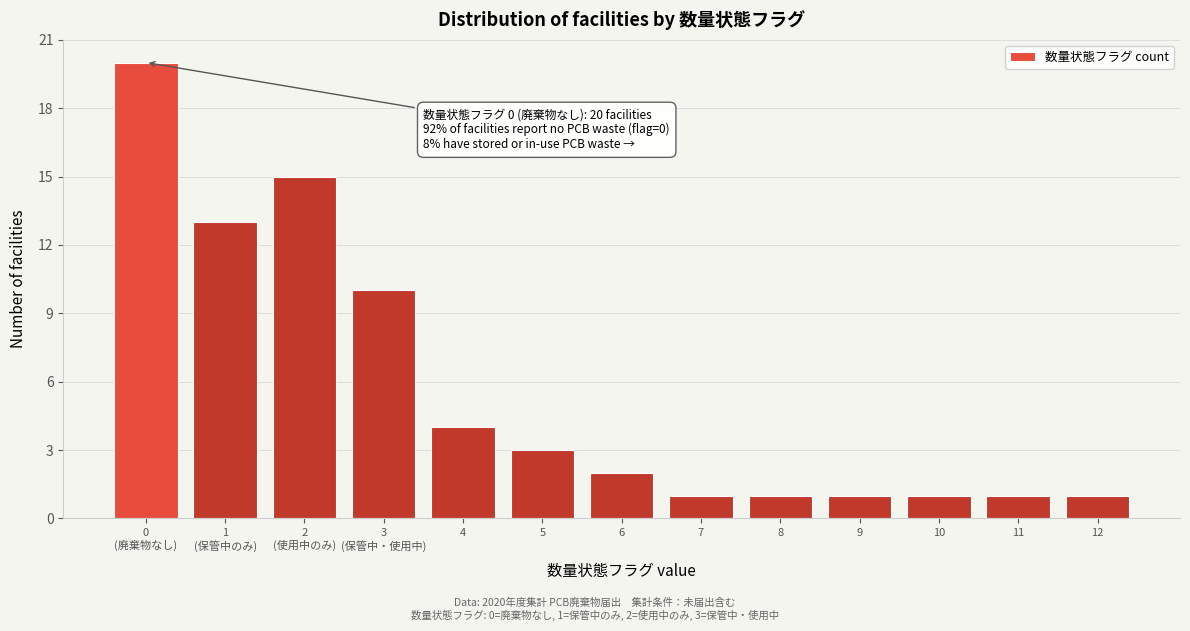

Reading left to right, list all the values displayed in this chart.

20	13	15	10	4	3	2	1	1	1	1	1	1